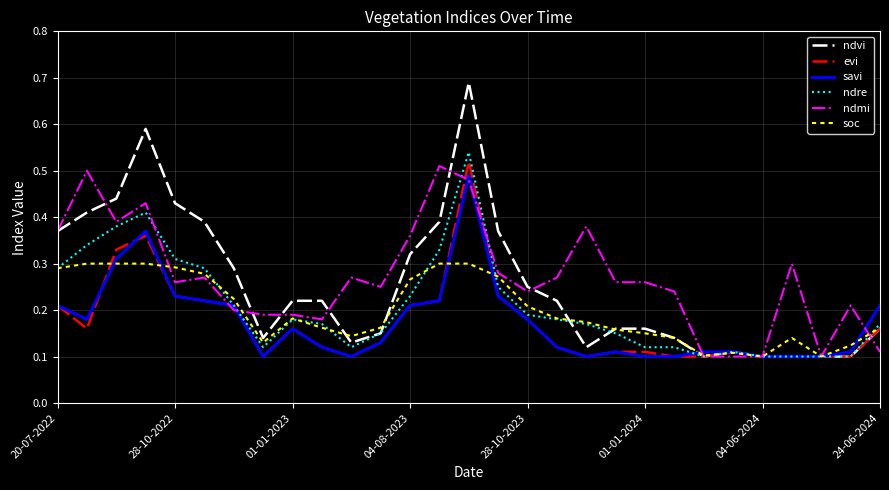

Rank the series by their maximum value, from highest to lowest.

ndvi, ndre, evi, ndmi, savi, soc